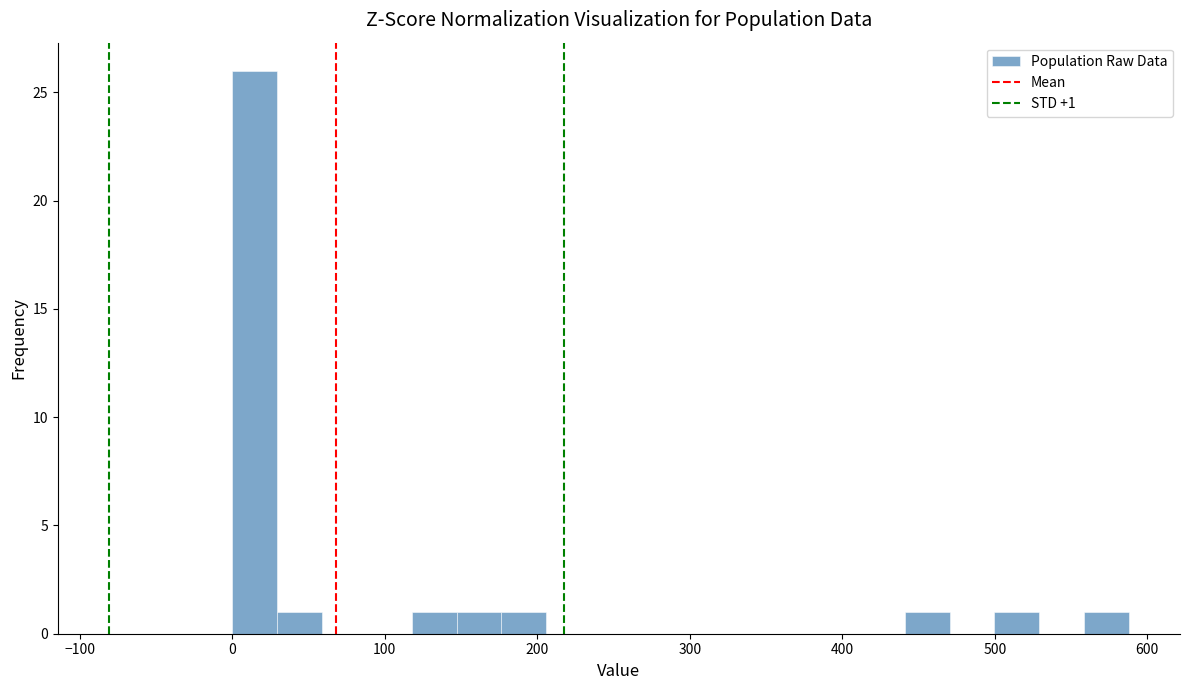

Read against the x-axis, roughly where is the centre of the tallest bar?

10